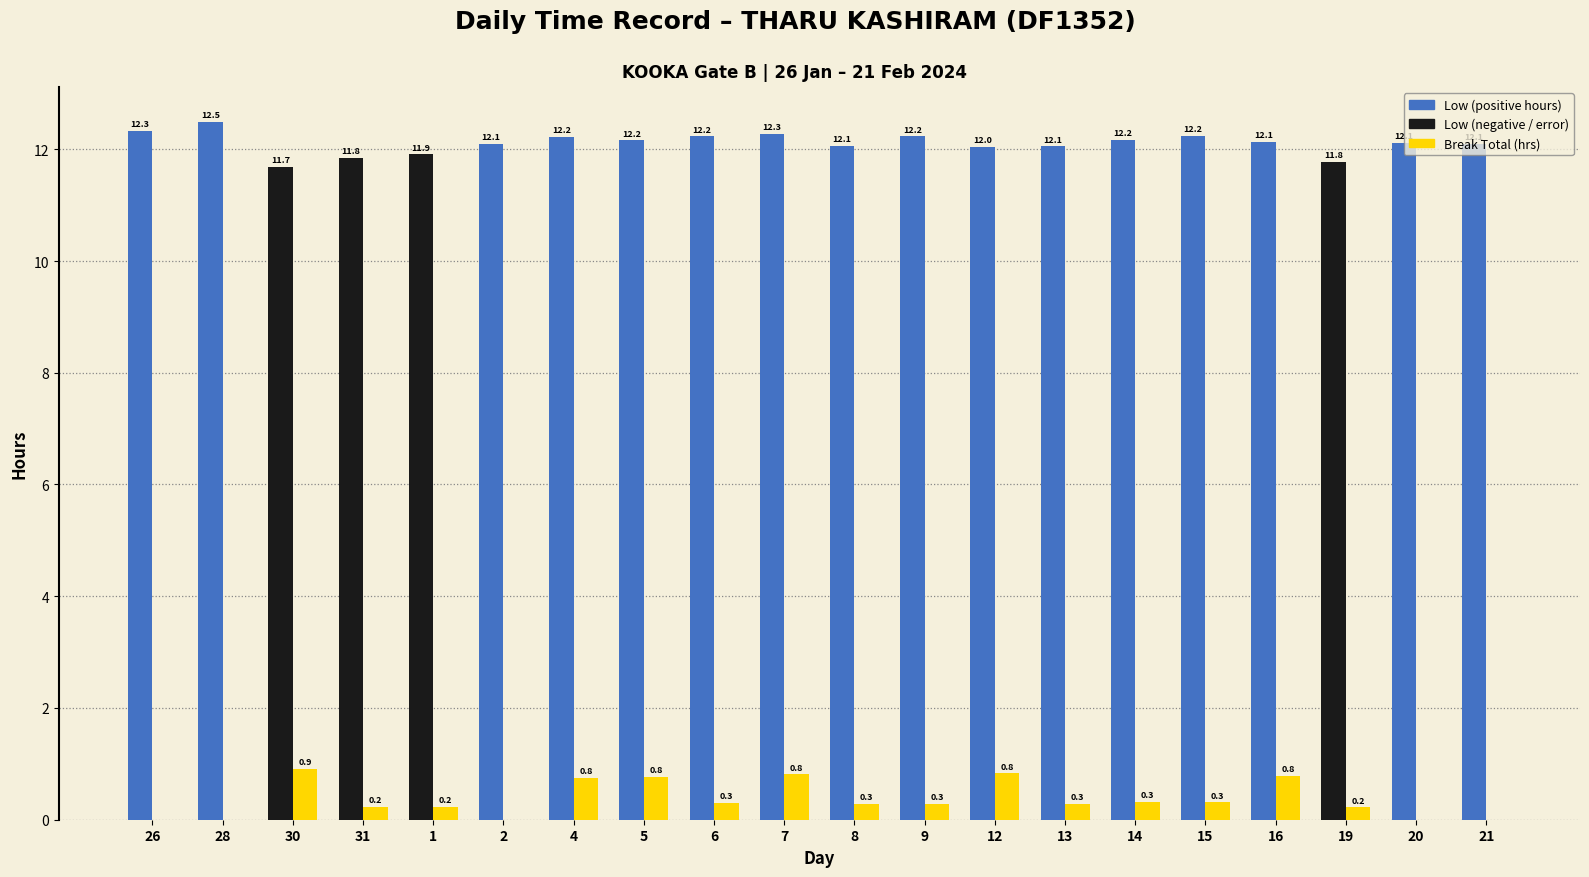

What is the maximum value shown in the chart?

12.5